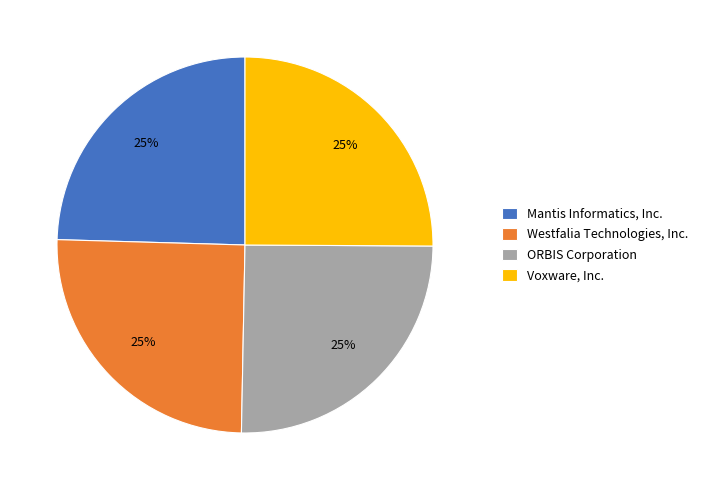

True or false: Voxware, Inc. accounts for 25% of the total.

True